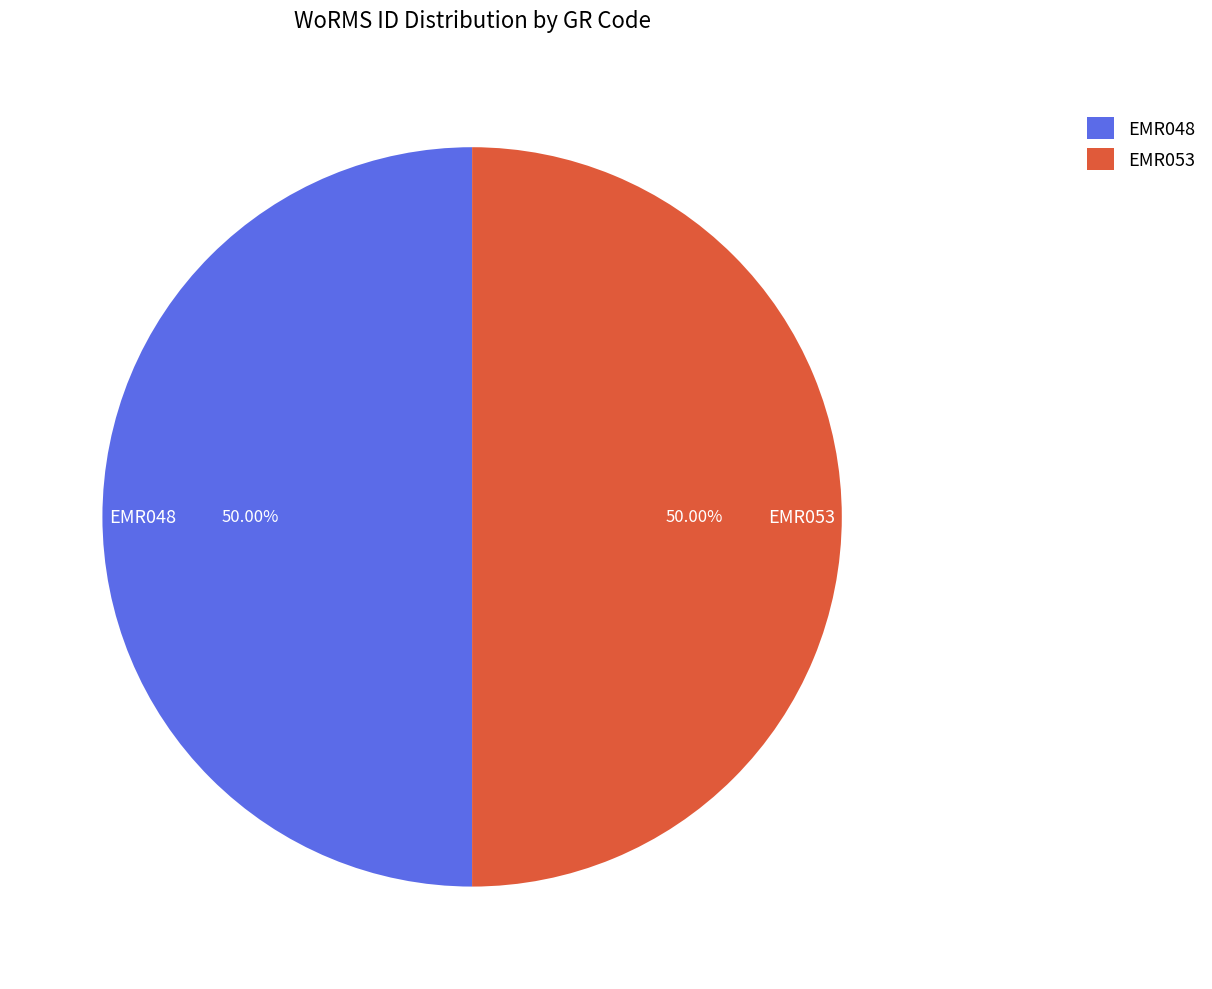

What is the ratio of the value at EMR048 to the value at EMR053?

1.0